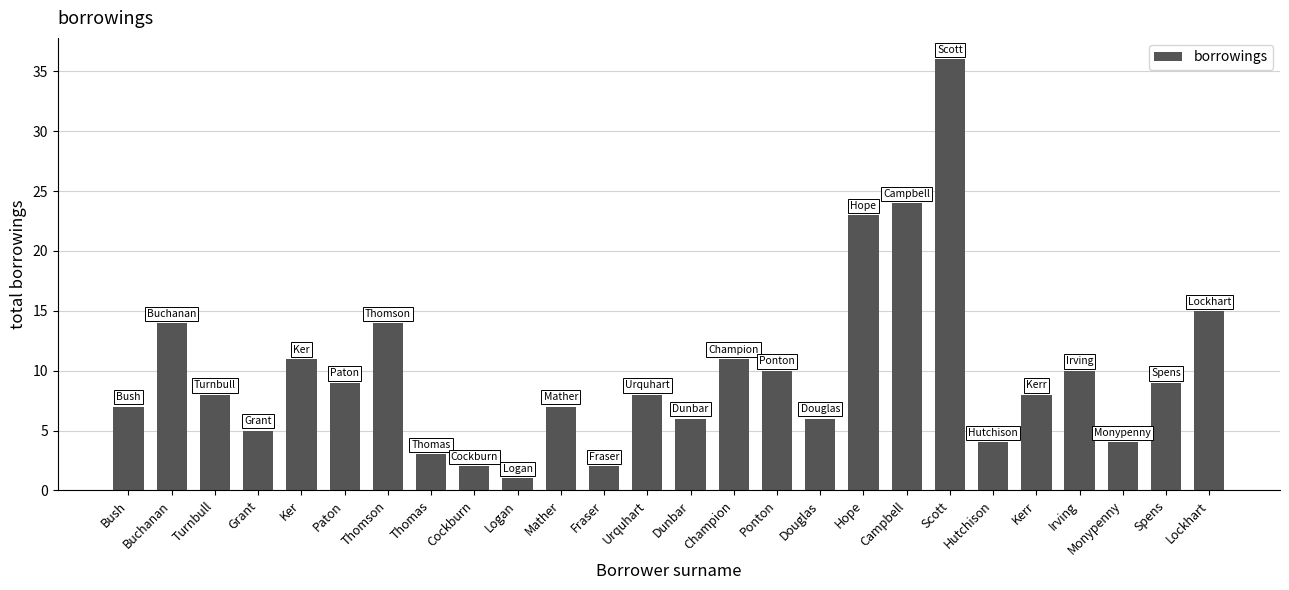

Where does the data first go above 8?

Buchanan